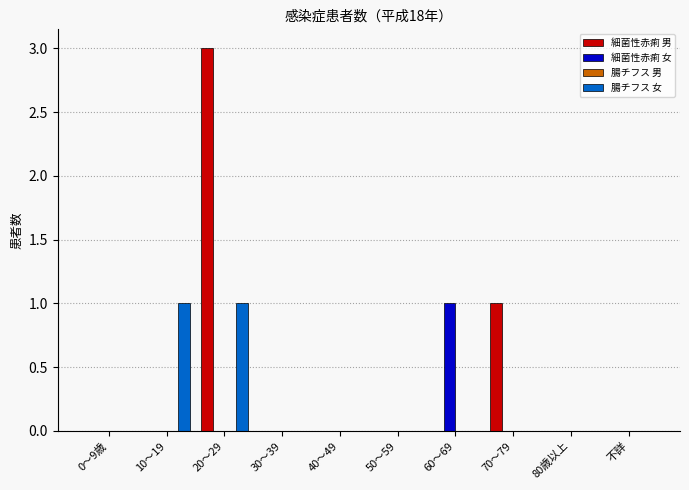

Which series has the widest spread of values?

細菌性赤痢 男